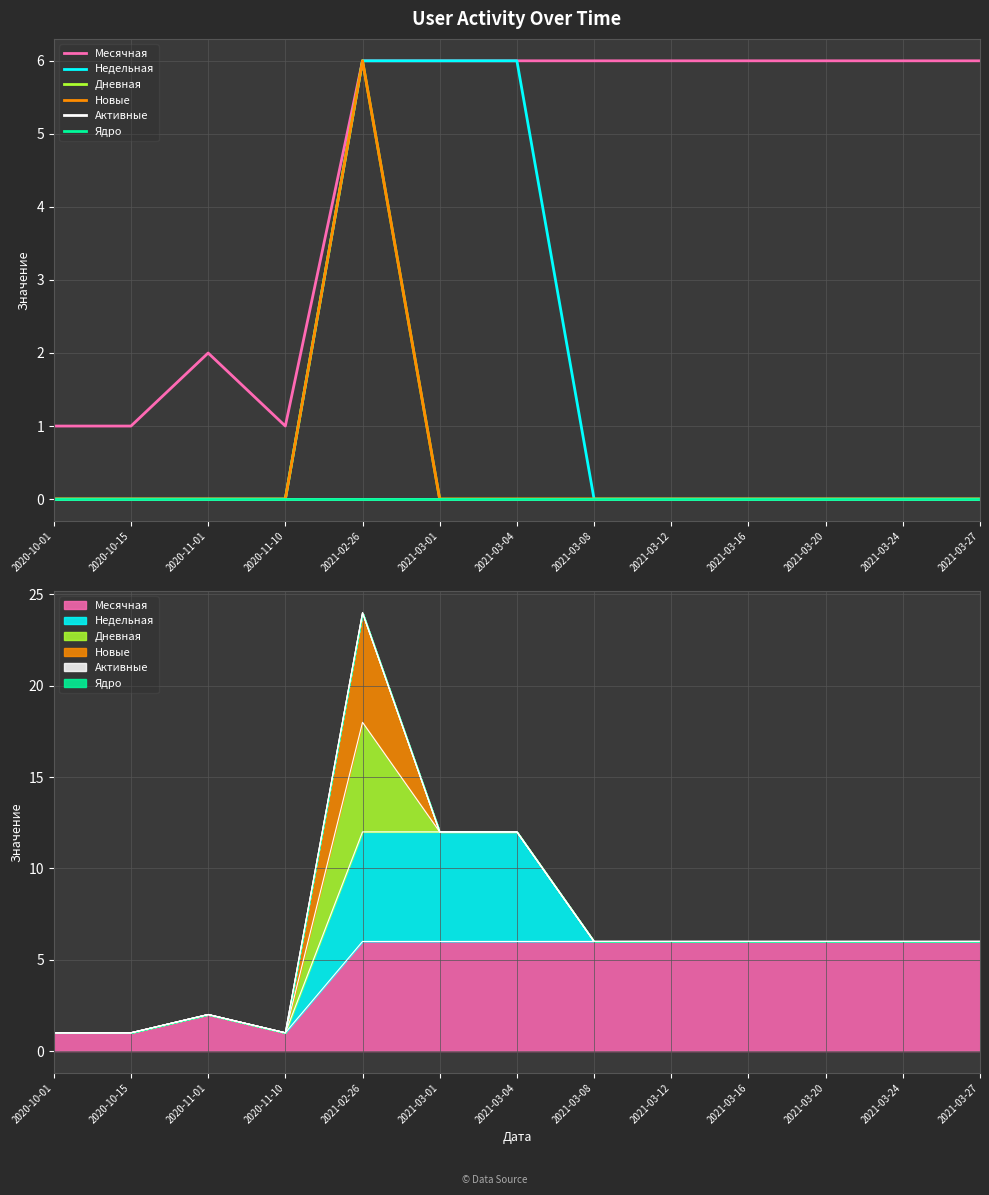

True or false: Активные and Ядро cross at least once.

False